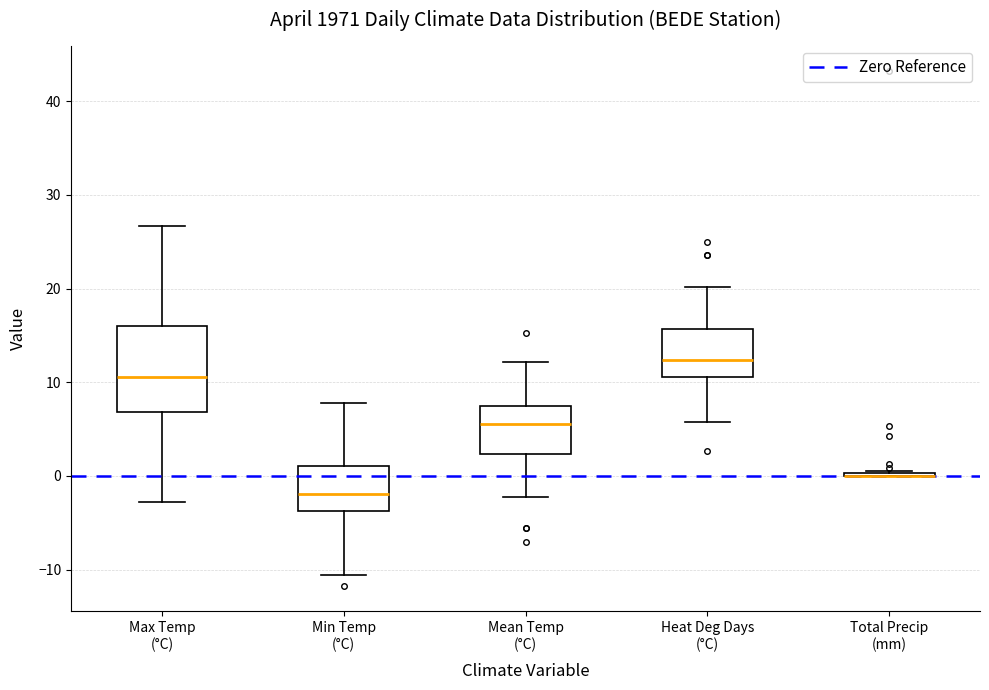

Reading left to right, read every box against the y-axis: the position of its median line, the range the box covers, and the ends of its whiskers. The values are not printed on the chart, so give them approximately, as read against the axis.

Max Temp (°C): median 11, box 7 to 16, whiskers -3 to 27
Min Temp (°C): median -2, box -4 to 1, whiskers -11 to 8
Mean Temp (°C): median 6, box 2 to 7, whiskers -2 to 12
Heat Deg Days (°C): median 12, box 11 to 16, whiskers 6 to 20
Total Precip (mm): box collapsed to a line at 0, whiskers 0 to 1